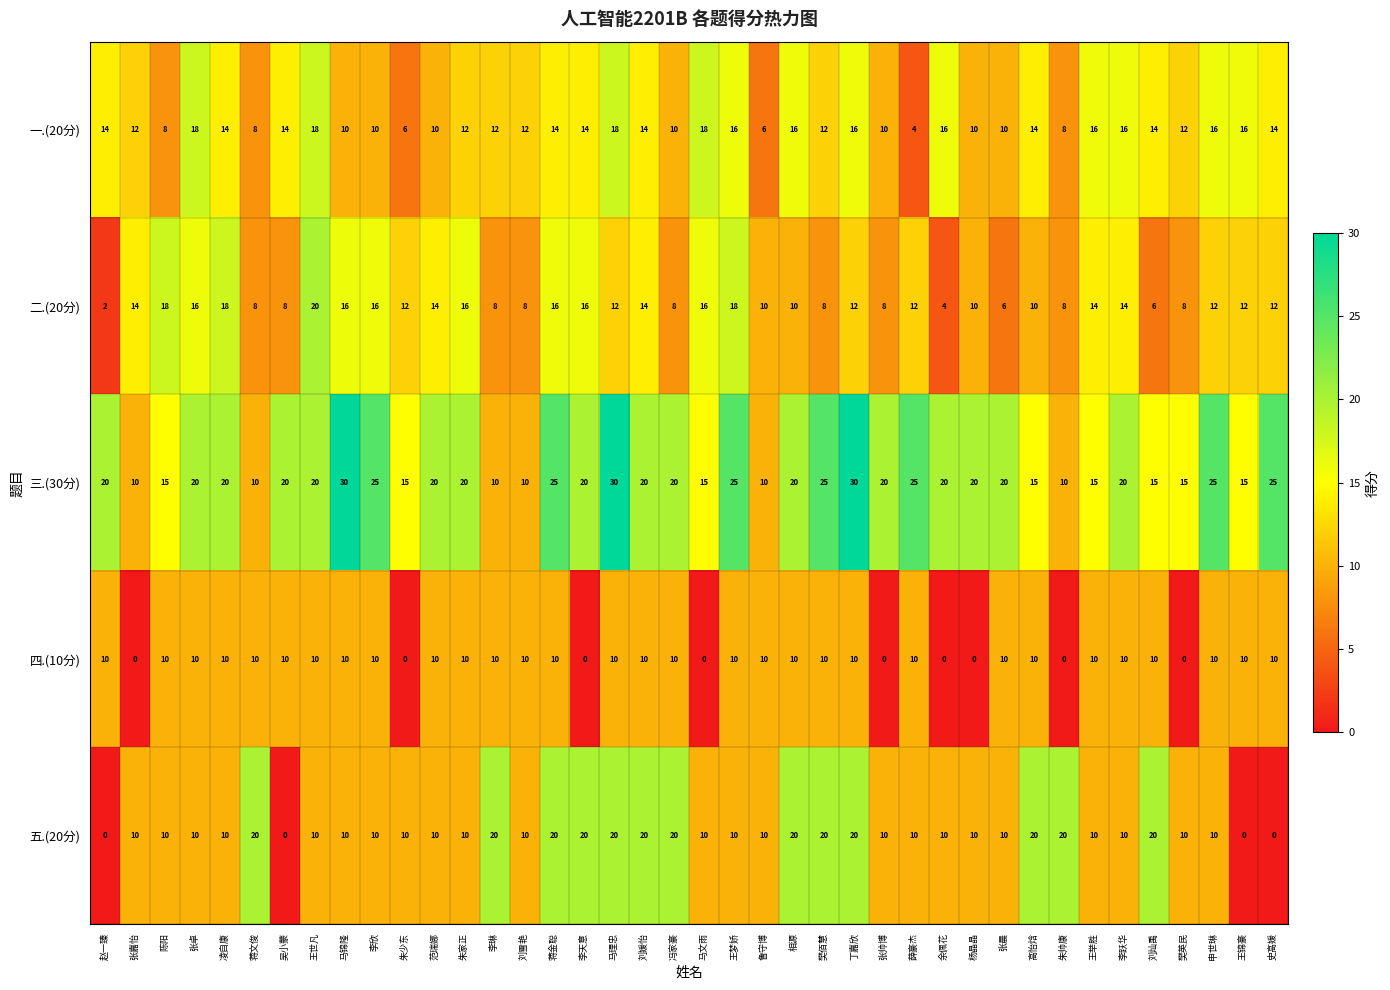

How many 一.(20分) values are between 10 and 16?

30